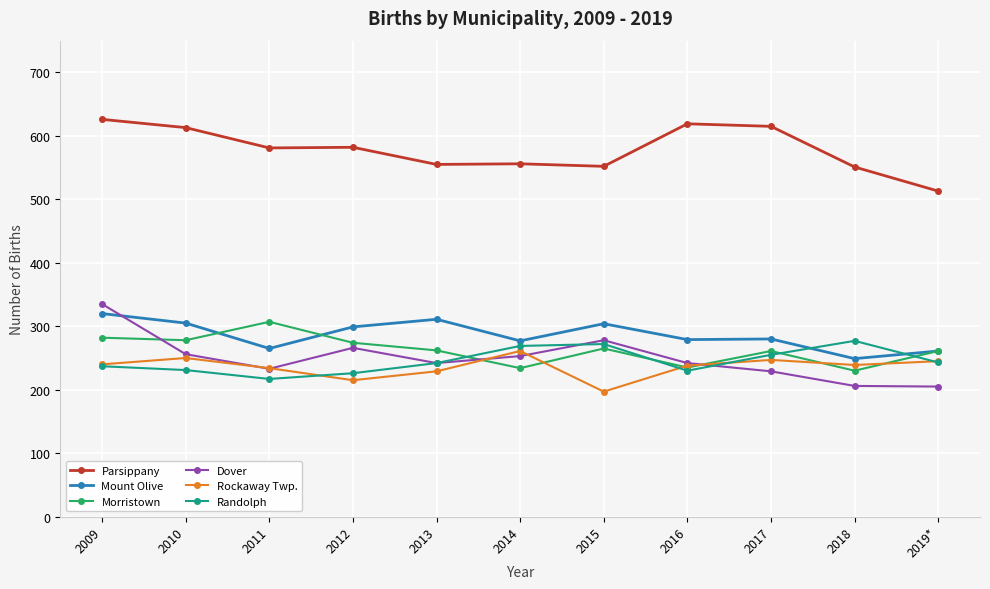

Which series has the largest total across all categories?

Parsippany